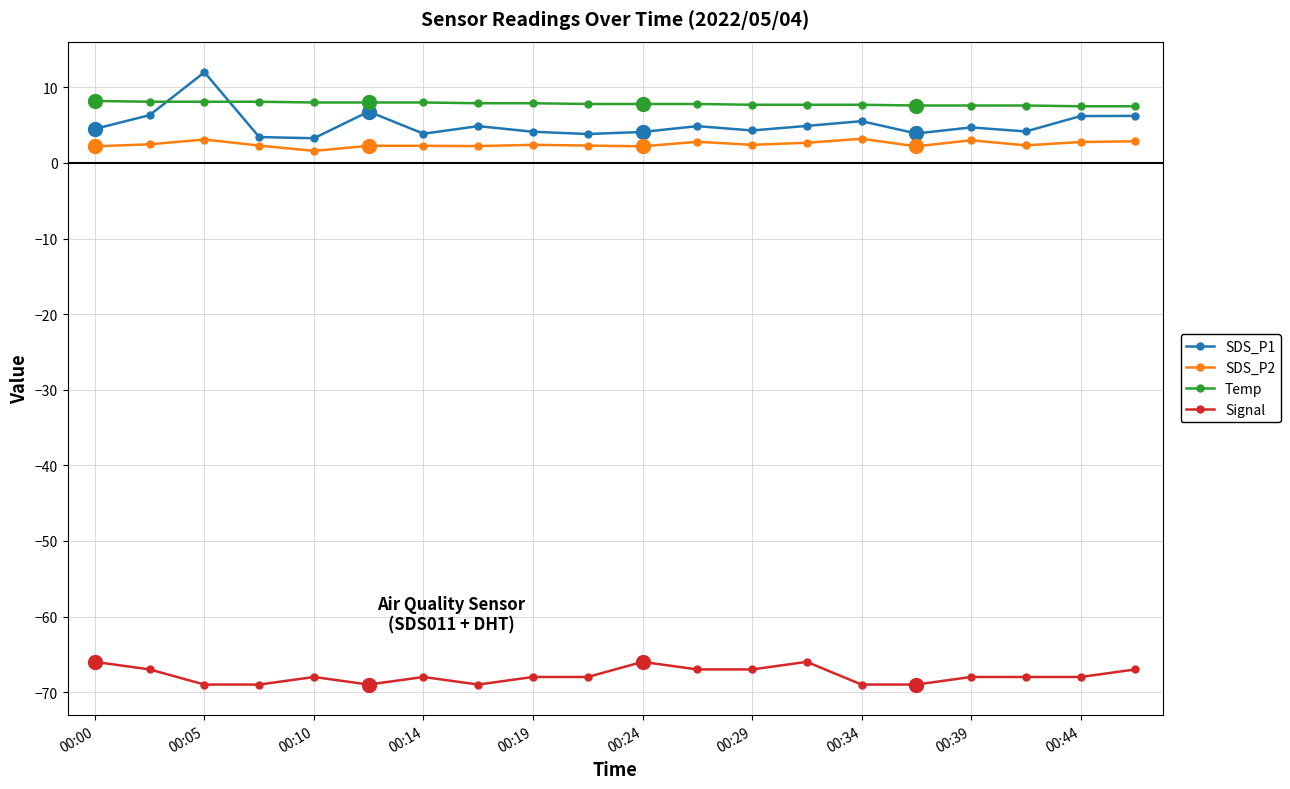

List the series in order of their peak value, highest first.

SDS_P1, Temp, SDS_P2, Signal